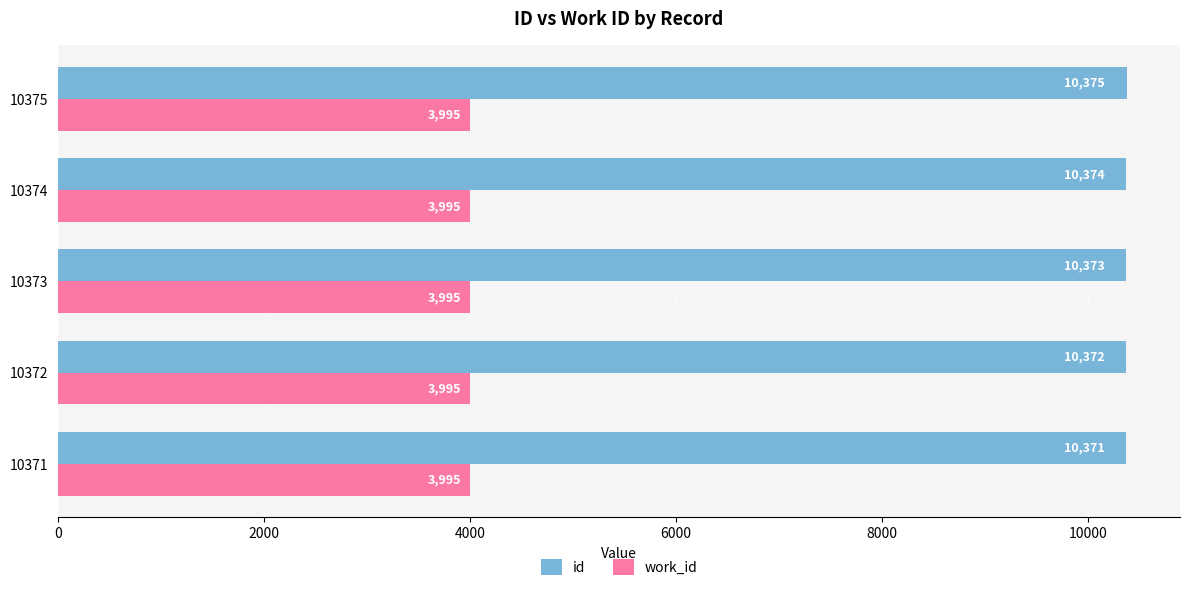

Where is id nearest to the value 10373?

10373